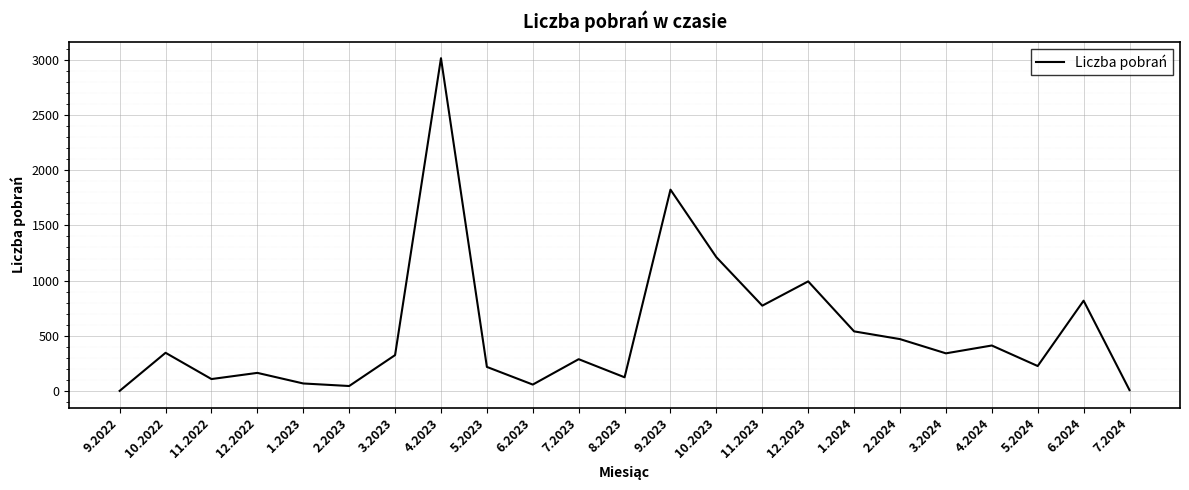

What is the change in value from 10.2022 to 9.2023?

+1478